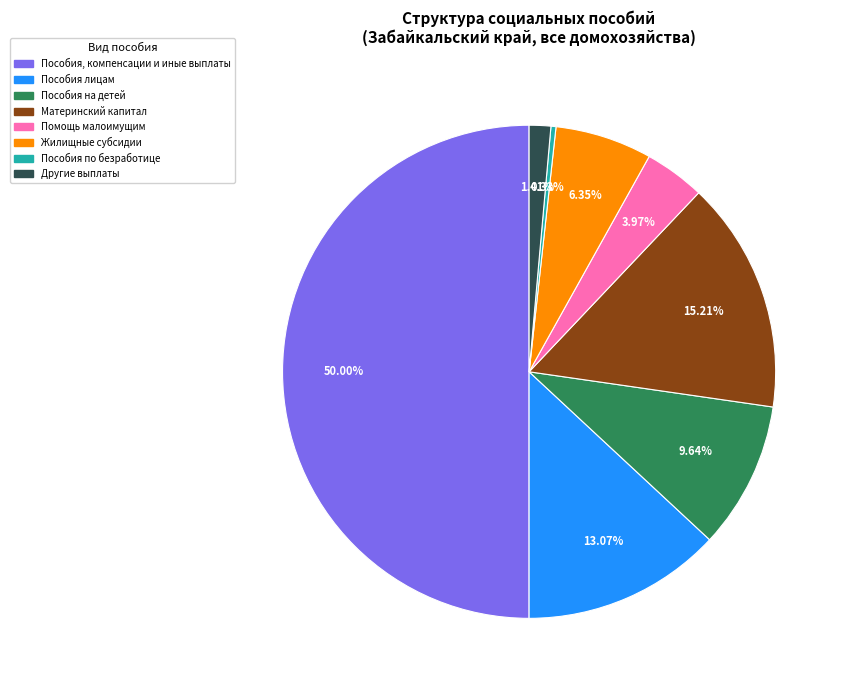

Which slice is the largest?

Пособия, компенсации и иные выплаты